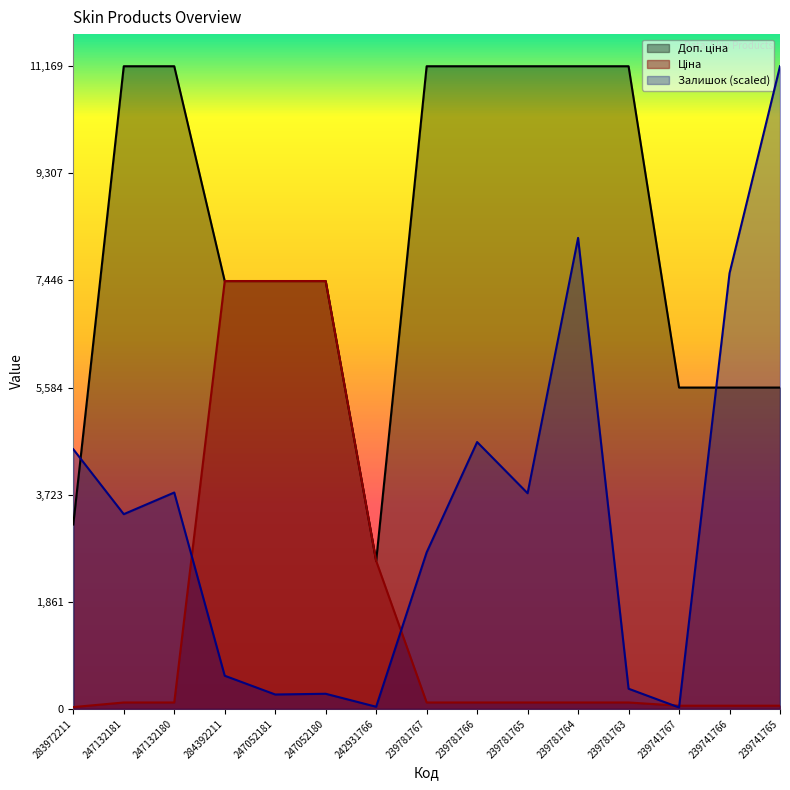

True or false: Залишок and Ціна intersect in this chart.

True